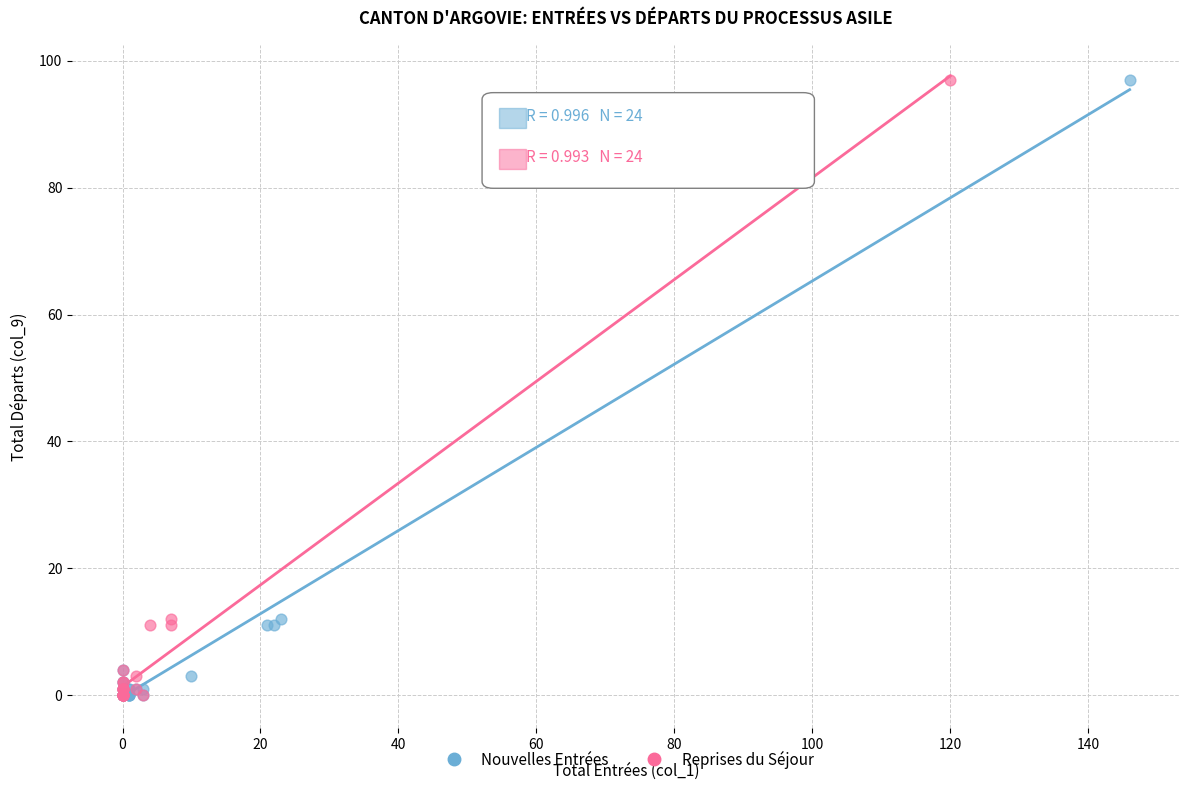

What are all the series names shown in the legend?

Nouvelles Entrées, Reprises du Séjour